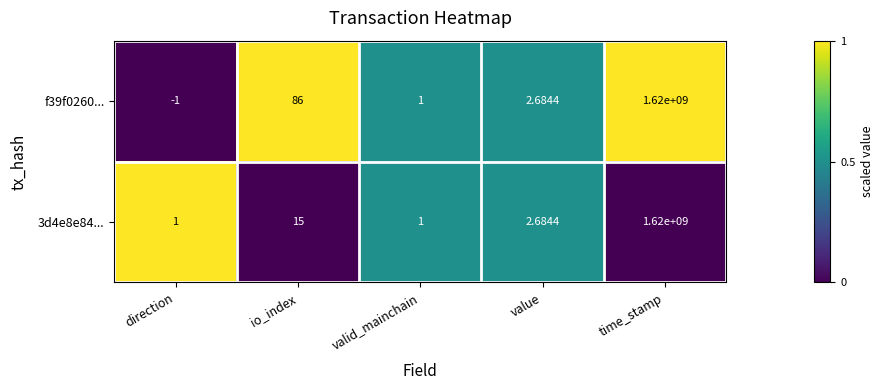

At which category is the sum across all series the highest?

time_stamp